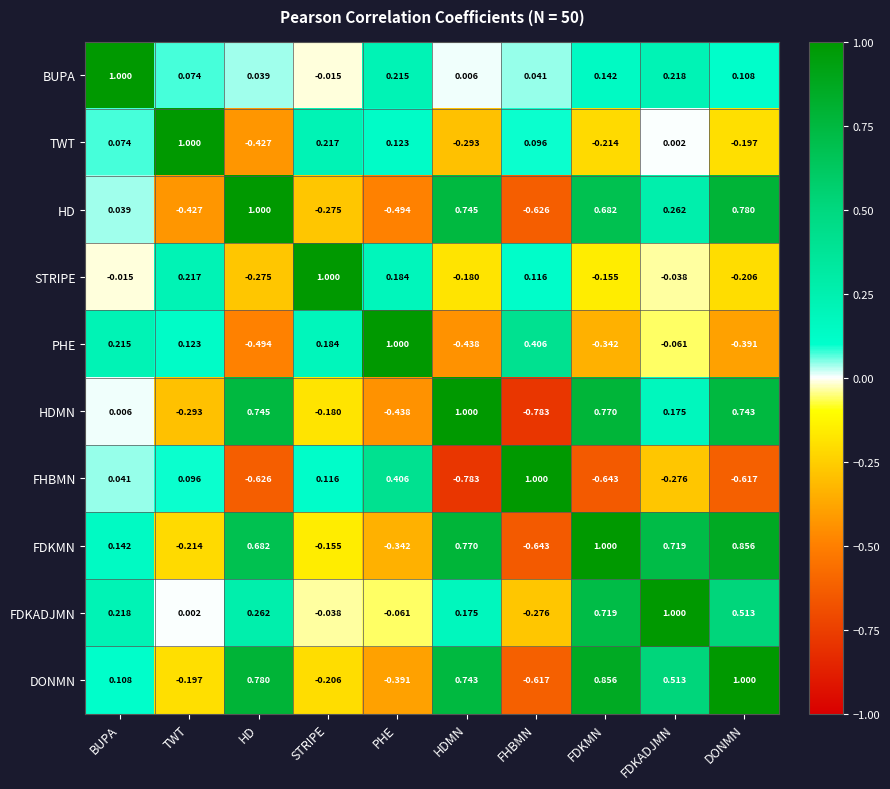

At which label does HD first exceed 0?

BUPA